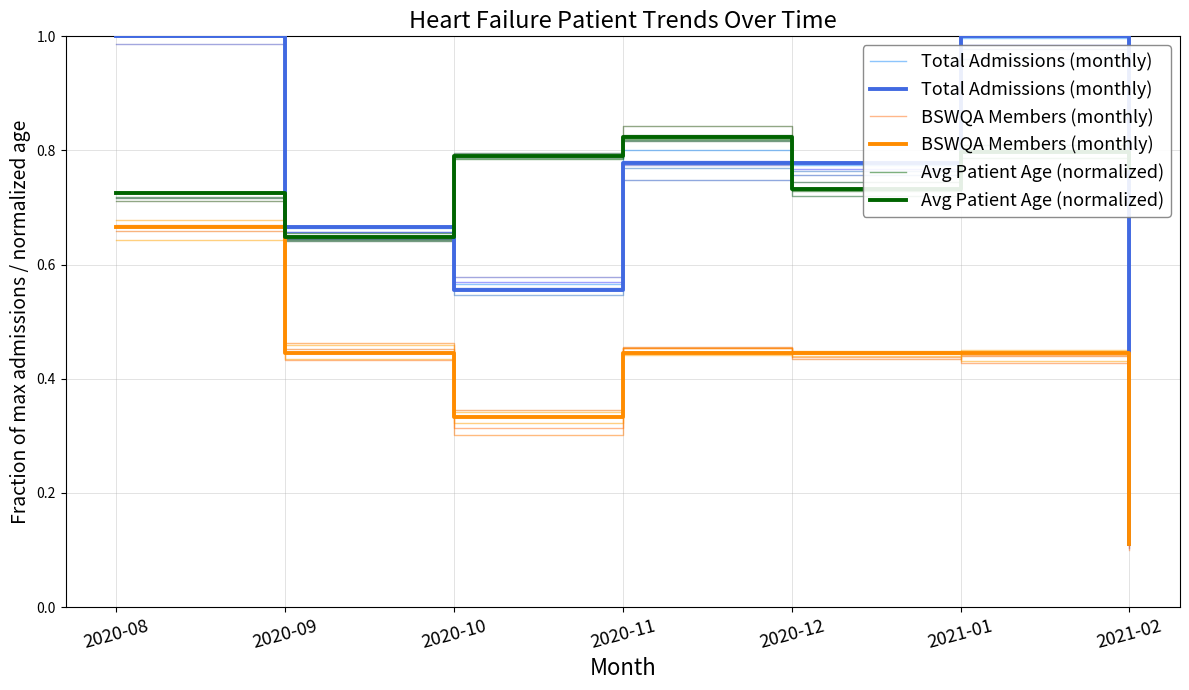

Reading left to right, what are all the values shown in this chart?

Total Admissions (monthly): 1.0	0.7	0.6	0.8	0.8	1.0	0.1
BSWQA Members (monthly): 0.7	0.4	0.3	0.5	0.4	0.4	0.1
Avg Patient Age (normalized): 0.7	0.7	0.8	0.8	0.7	0.8	0.8